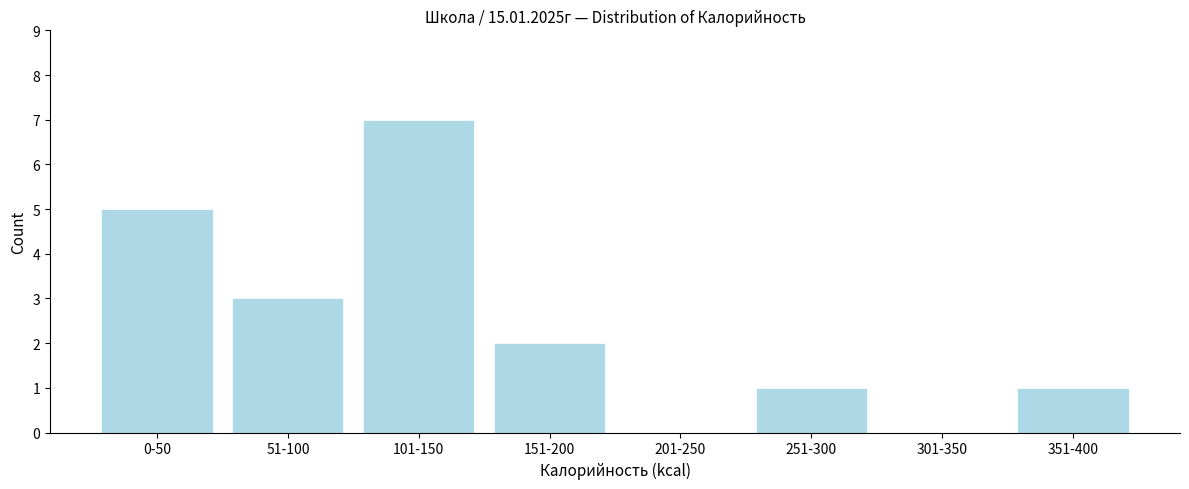

Reading left to right, what are all the values shown in this chart?

0-50=5	51-100=3	101-150=7	151-200=2	201-250=0	251-300=1	301-350=0	351-400=1